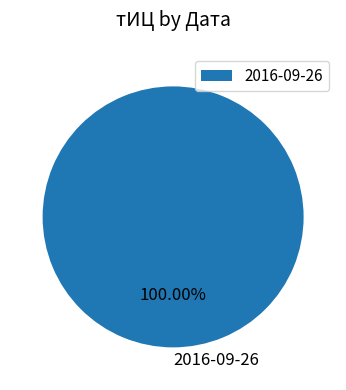

Is it true that 2016-09-26 is 95% of the pie?

False